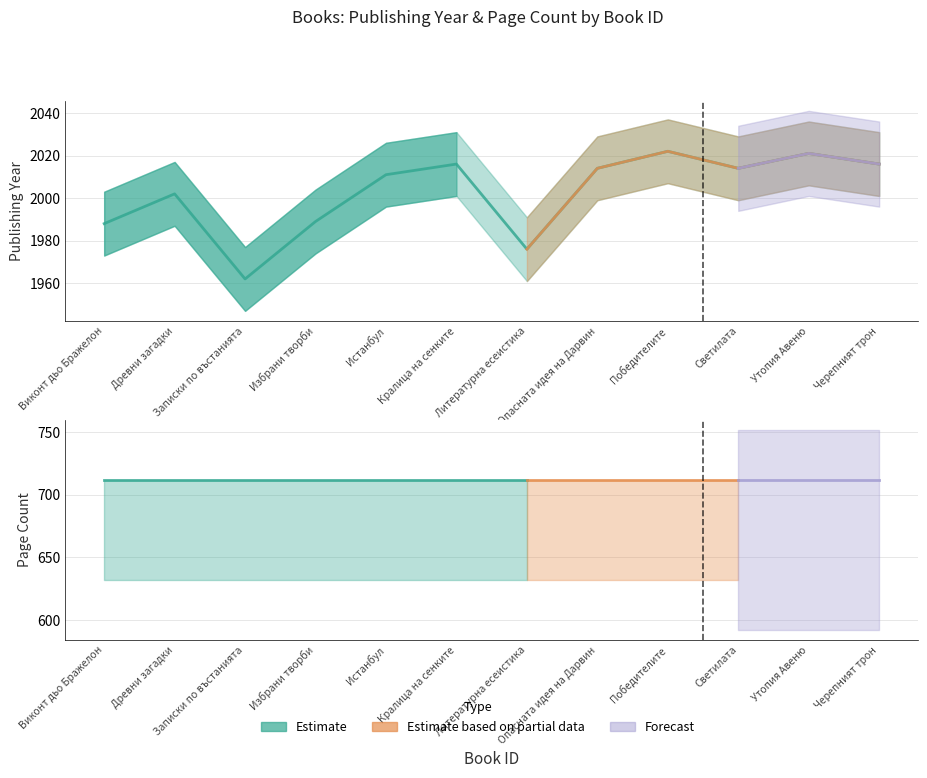

What is the difference between the maximum and minimum values?

60